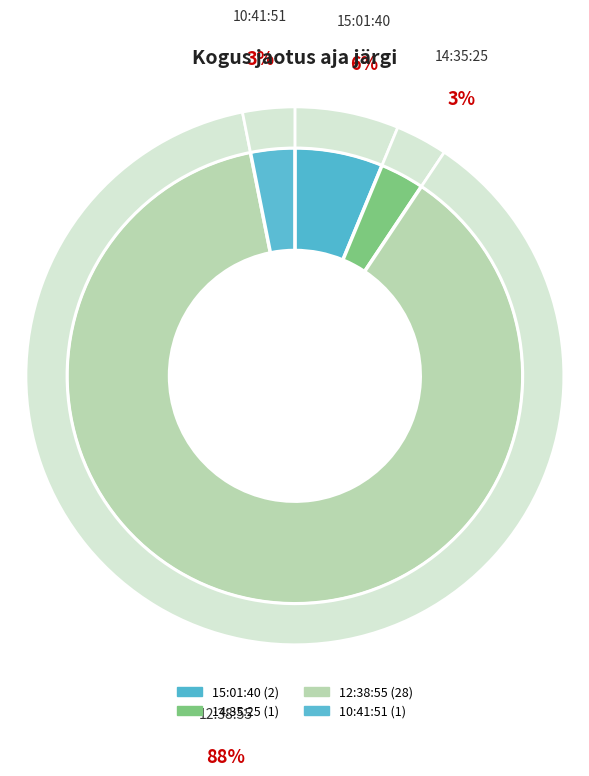

Combined, do 12:38:55 and 10:41:51 account for over 50%?

Yes